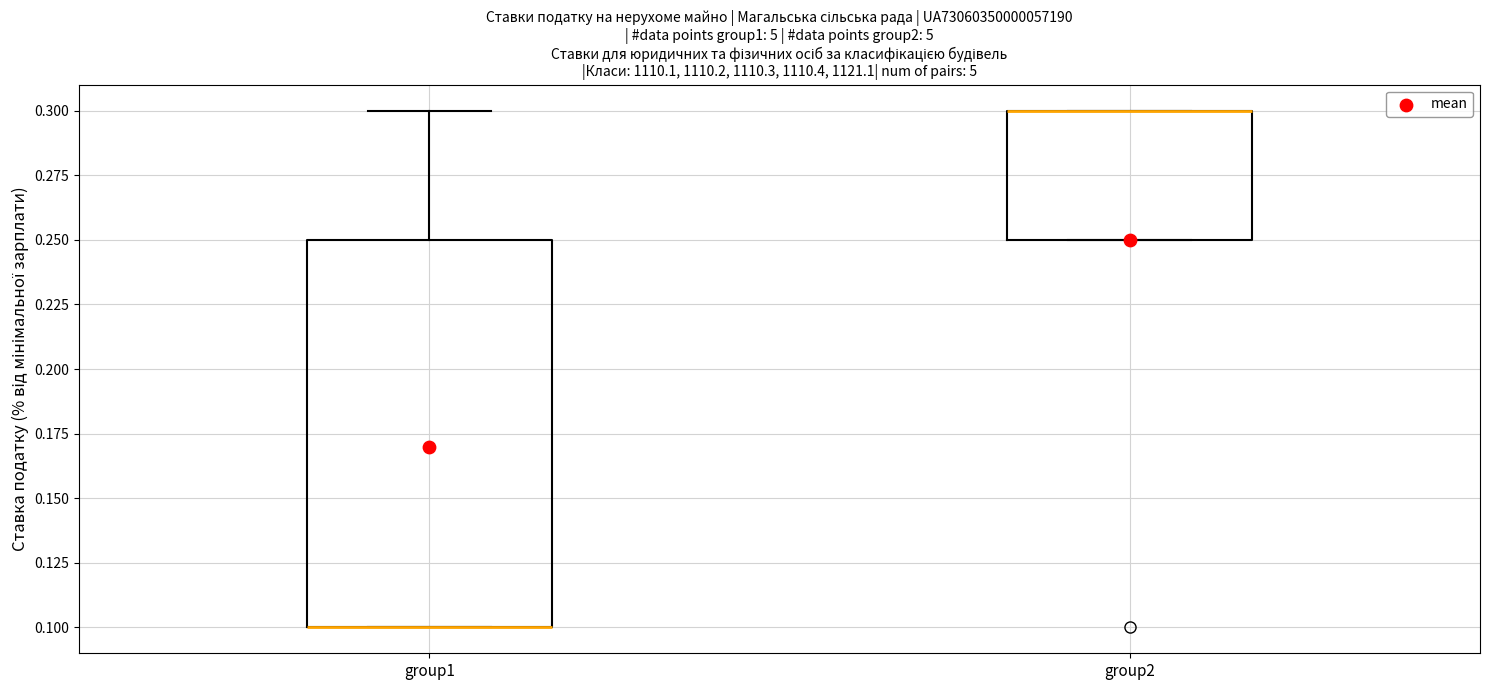

Reading left to right, transcribe this box plot: for each box, give where its median line is, the range the box spans, and where its two whiskers end, as read against the y-axis. The values are not printed on the chart, so give them approximately, as read against the axis.

group1: median 0.10 (drawn on the box's lower edge), box 0.10 to 0.25, whiskers 0.10 to 0.30
group2: median 0.30 (drawn on the box's upper edge), box 0.25 to 0.30, whiskers 0.25 to 0.30